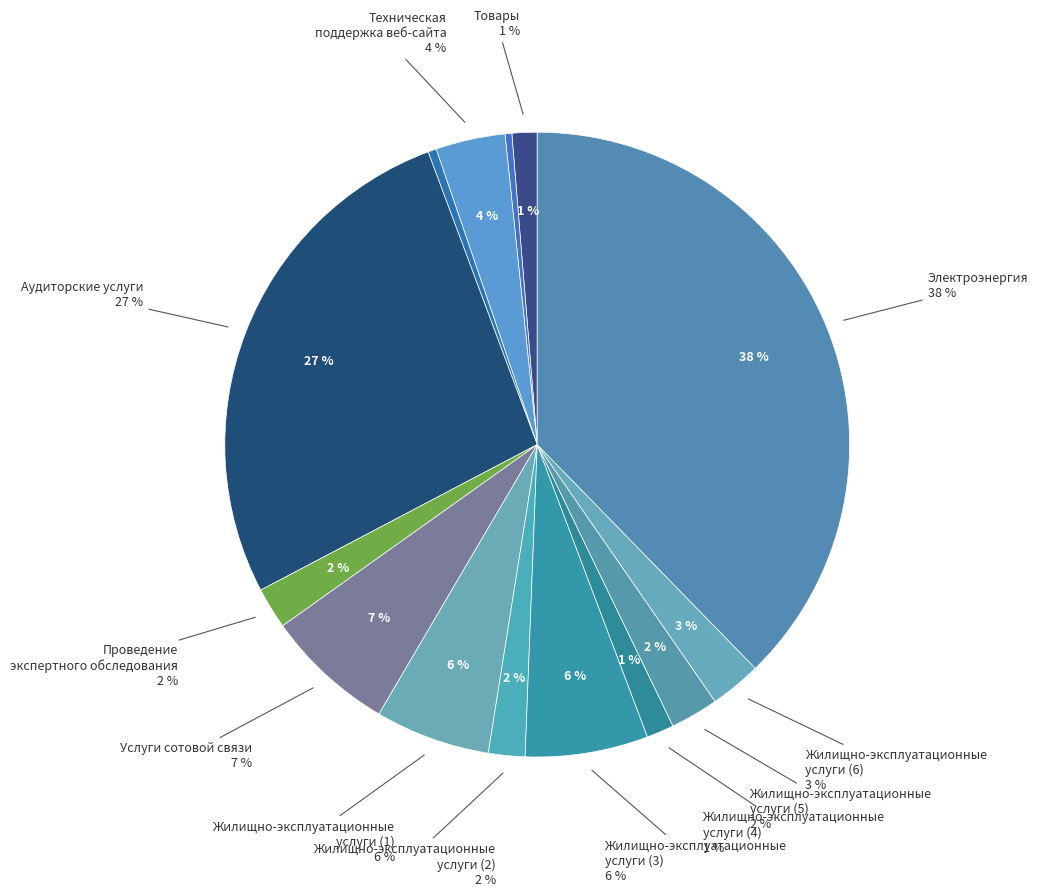

True or false: Услуги сотовой связи accounts for 7% of the total.

True